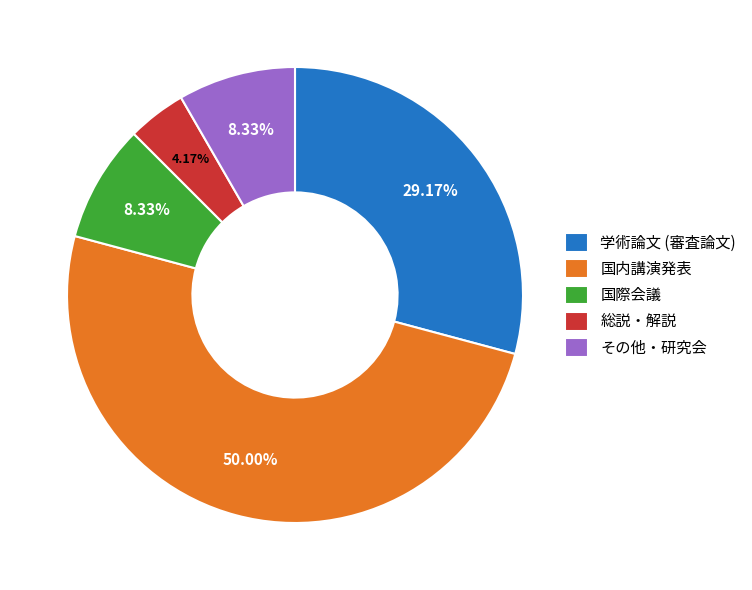

How many segments does this pie chart have?

5